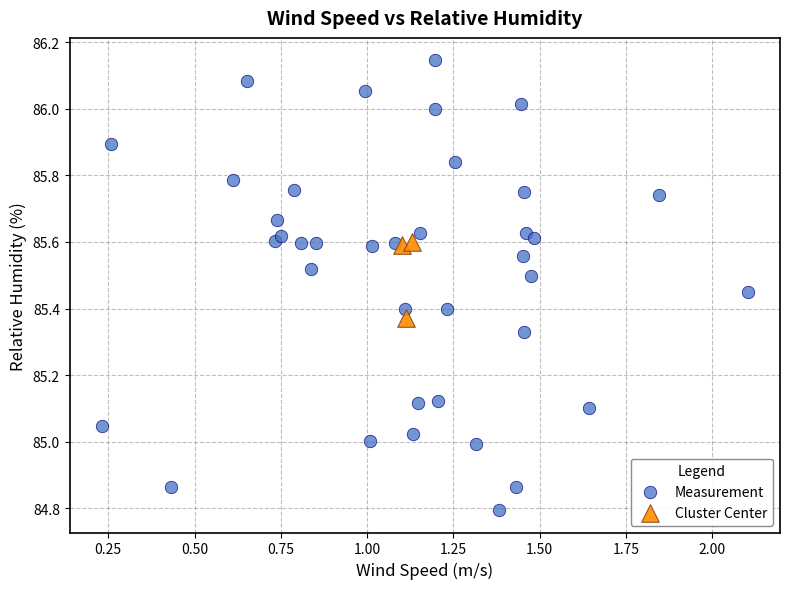

Which series has the widest spread of Y values?

Measurement